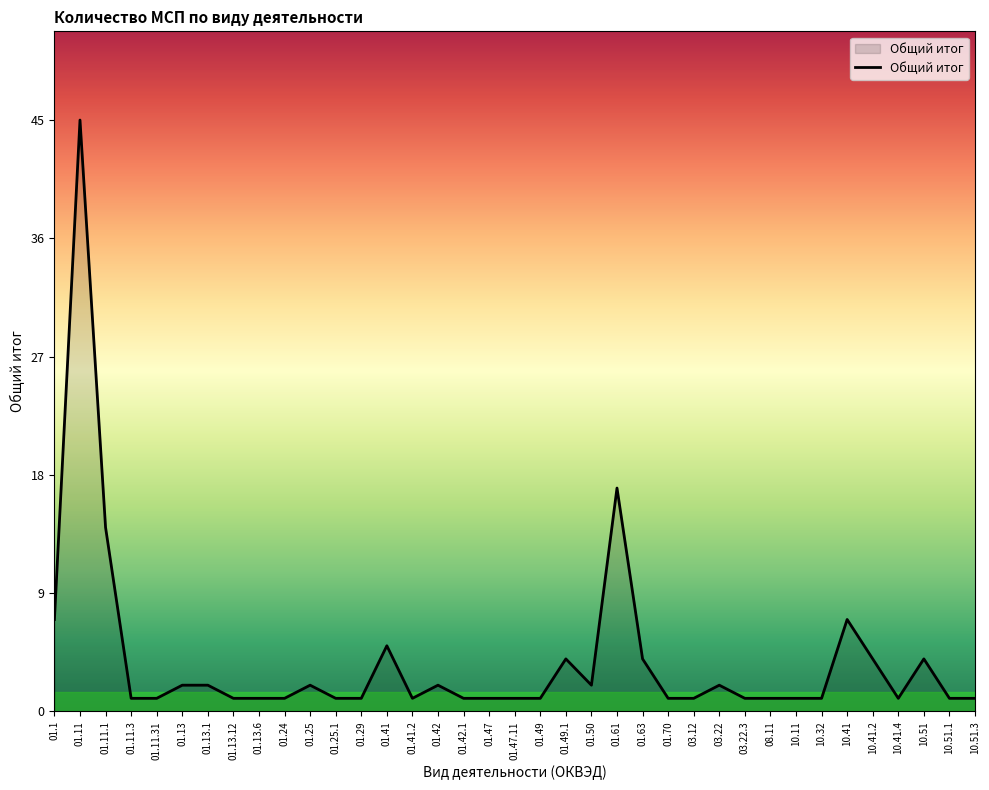

What is the approximate value at 10.32?

1